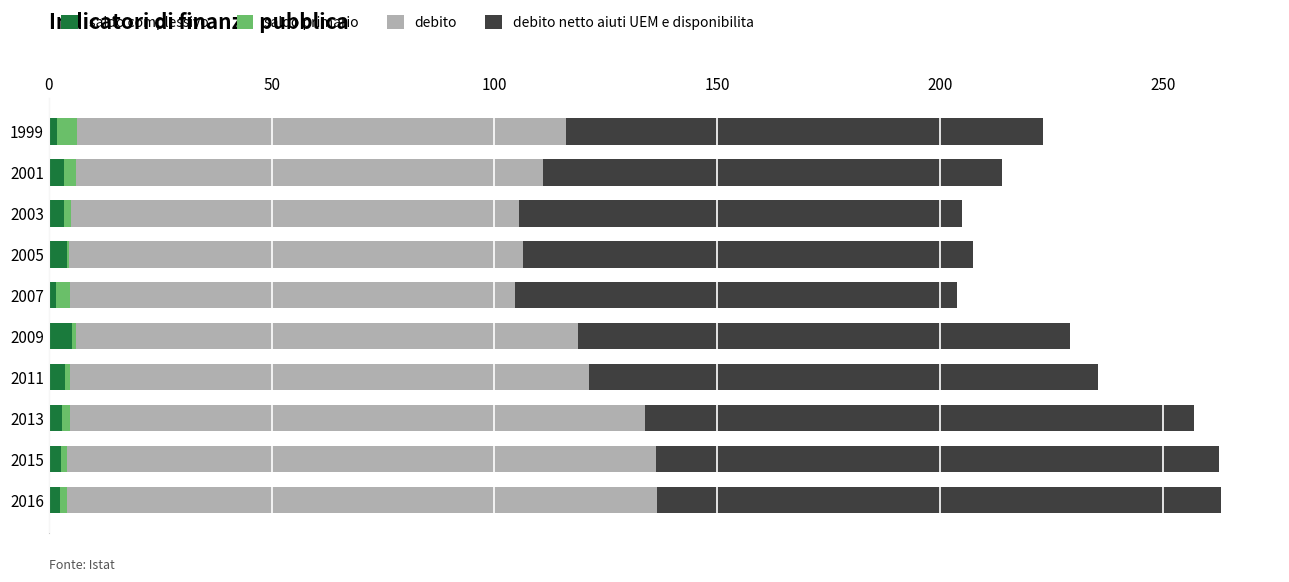

Count the number of categories in the chart.

10